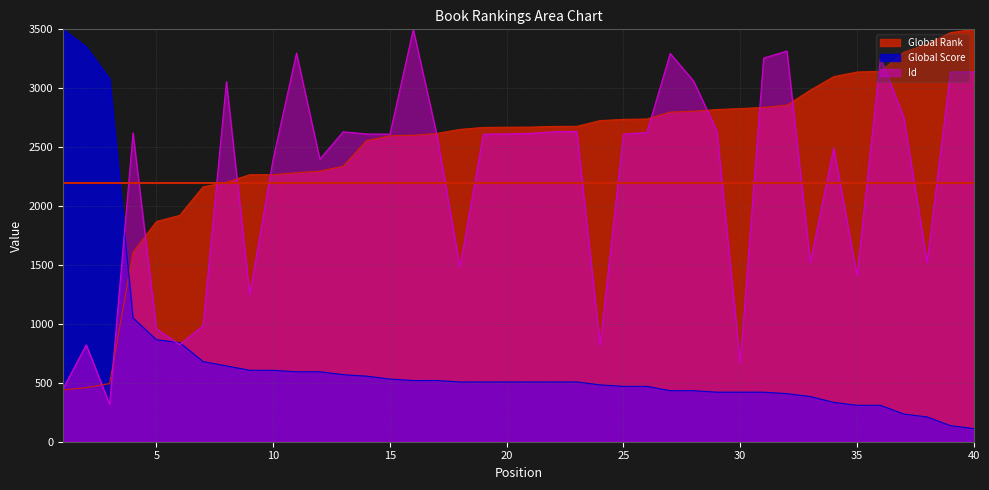

Is the value of Global Rank at 7 greater than the value of Id at 7?

Yes